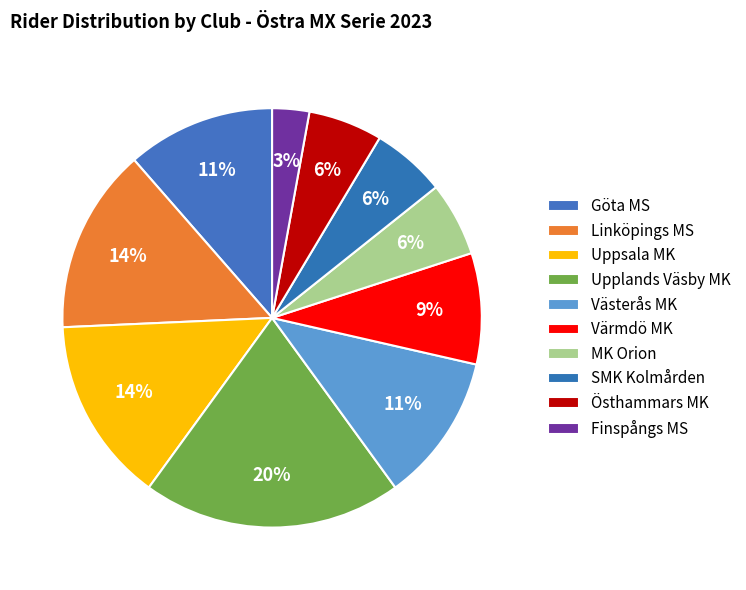

To the nearest percent, what portion does Upplands Väsby MK represent?

20%